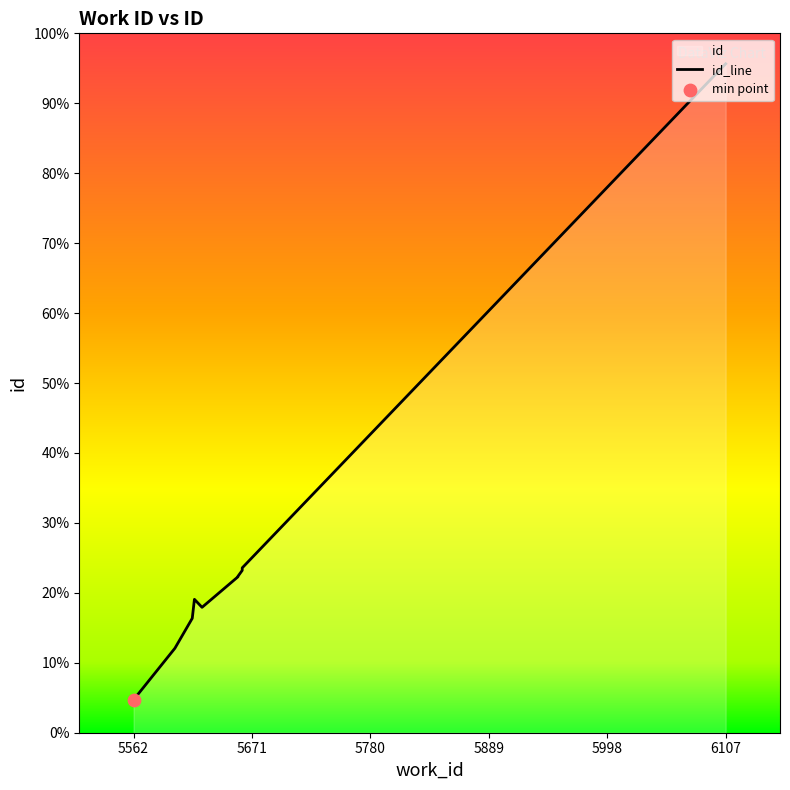

What is the change in value from 5616 to 5662?

+101